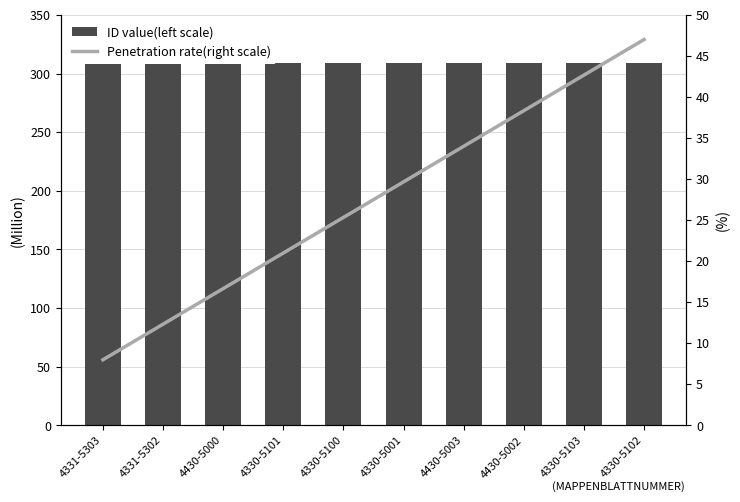

List the labels in order of Penetration rate(right scale) value, smallest first.

4331-5303, 4331-5302, 4430-5000, 4330-5101, 4330-5100, 4330-5001, 4430-5003, 4430-5002, 4330-5103, 4330-5102